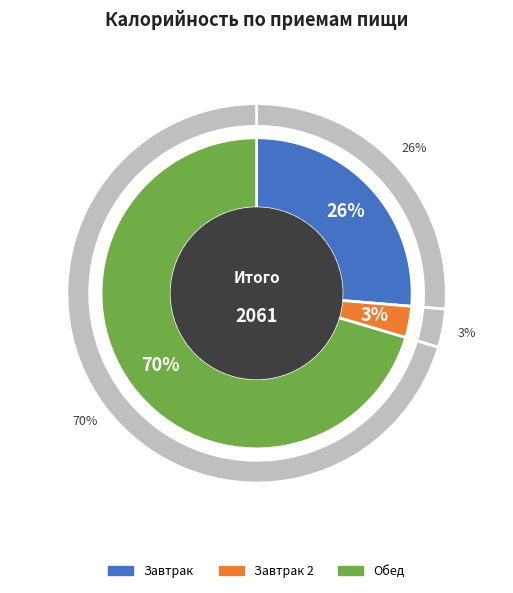

How many segments does this pie chart have?

3